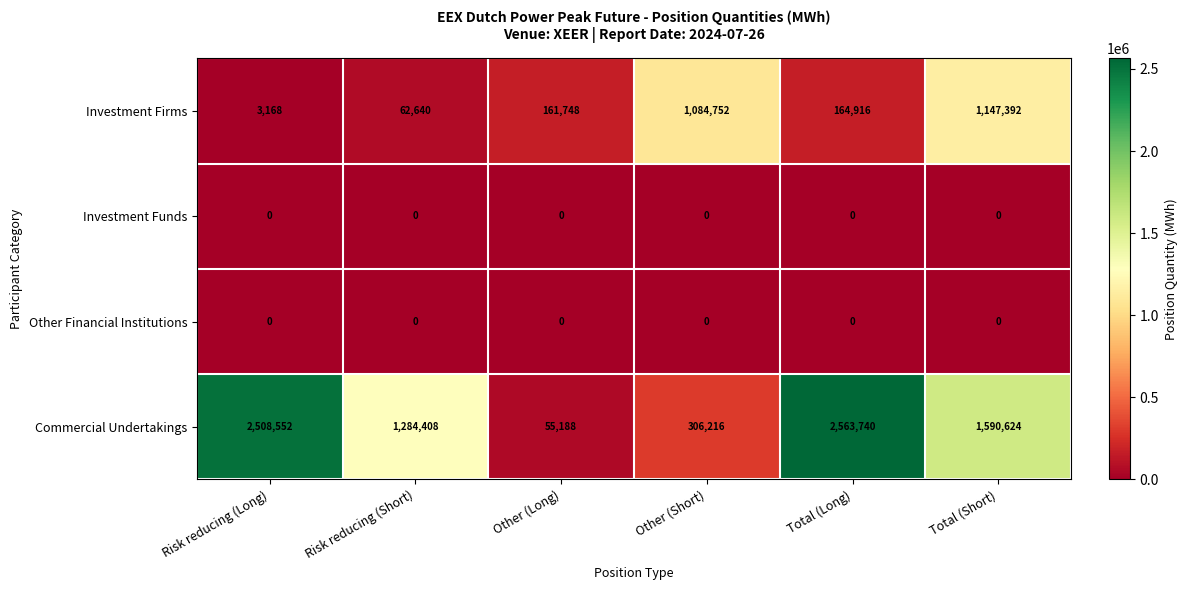

Reading left to right, transcribe all the data shown in this chart.

Investment Firms: Risk reducing (Long)=3168	Risk reducing (Short)=62640	Other (Long)=161748	Other (Short)=1084752	Total (Long)=164916	Total (Short)=1147392
Investment Funds: Risk reducing (Long)=0	Risk reducing (Short)=0	Other (Long)=0	Other (Short)=0	Total (Long)=0	Total (Short)=0
Other Financial Institutions: Risk reducing (Long)=0	Risk reducing (Short)=0	Other (Long)=0	Other (Short)=0	Total (Long)=0	Total (Short)=0
Commercial Undertakings: Risk reducing (Long)=2508552	Risk reducing (Short)=1284408	Other (Long)=55188	Other (Short)=306216	Total (Long)=2563740	Total (Short)=1590624